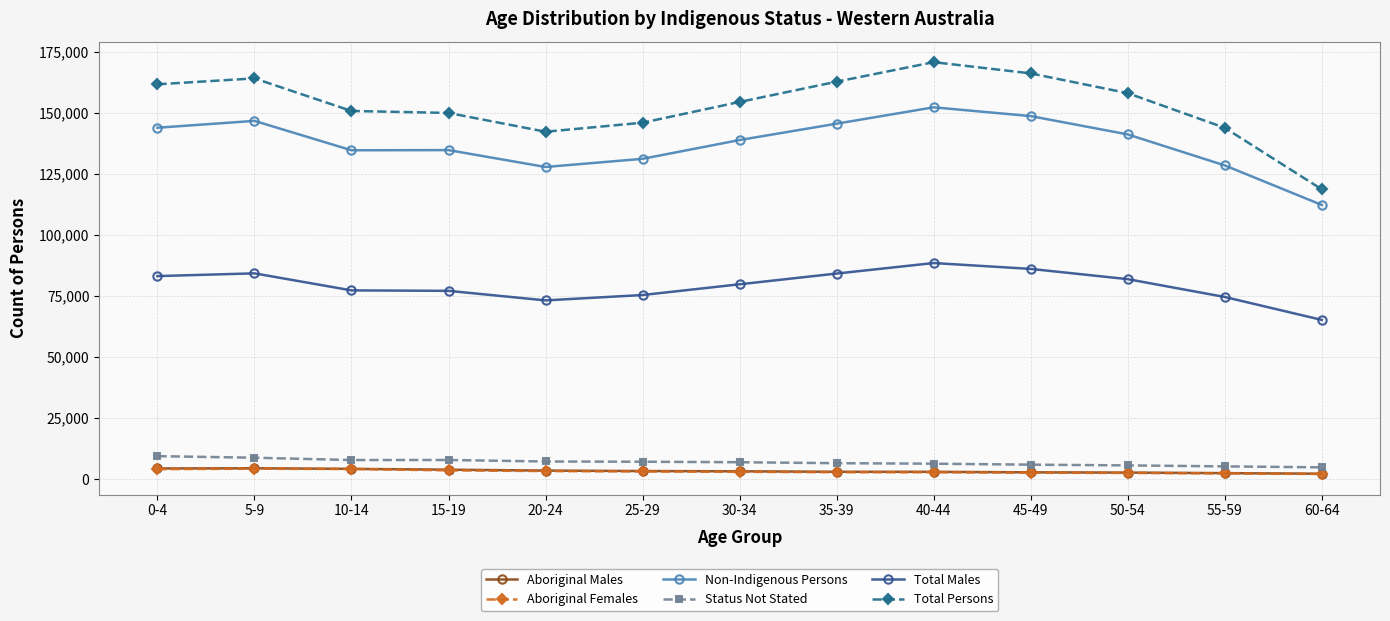

What is the sum of the Aboriginal Males values at 30-34 and 0-4?

7524